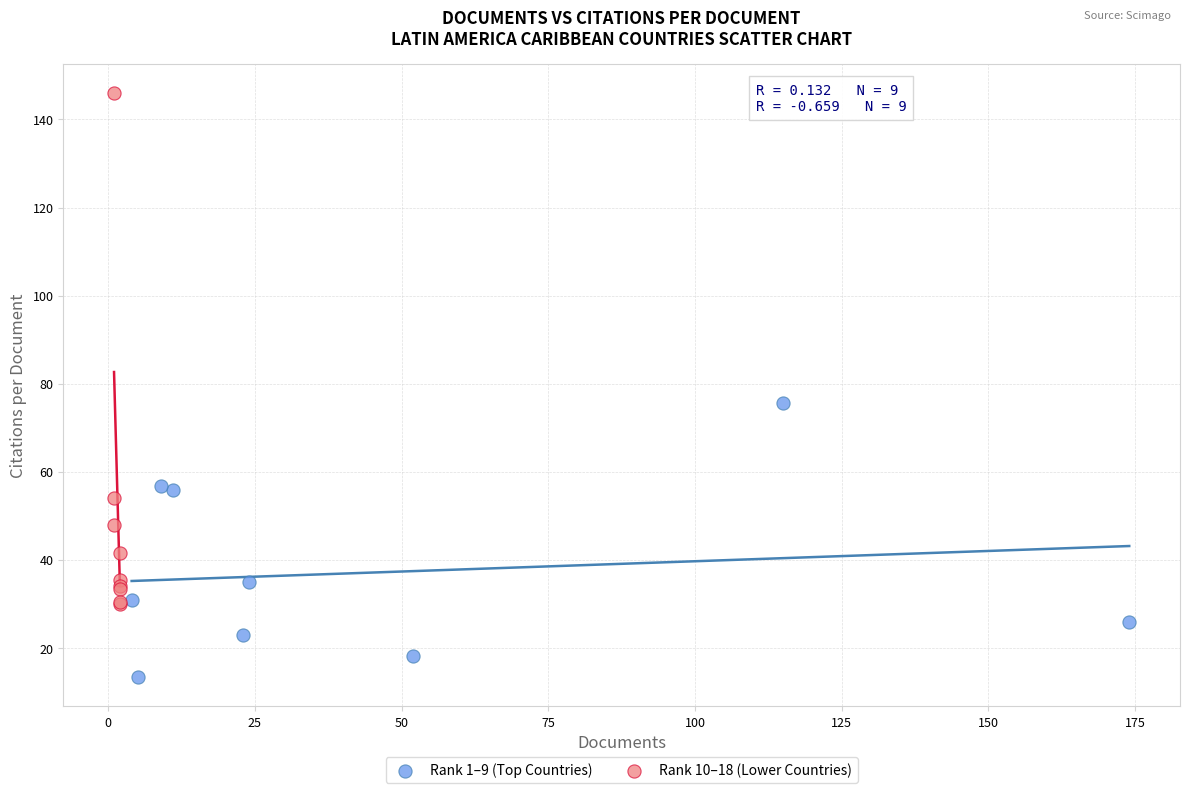

Which series reaches the minimum Y coordinate?

Rank 1–9 (Top Countries)